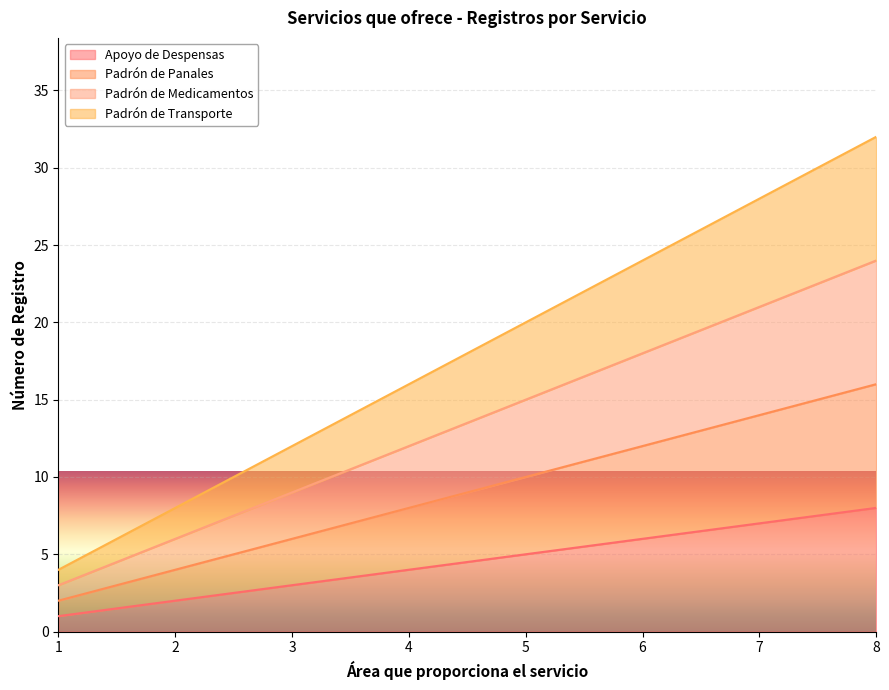

Rank the categories by Padrón de Transporte value from lowest to highest.

1, 2, 3, 4, 5, 6, 7, 8